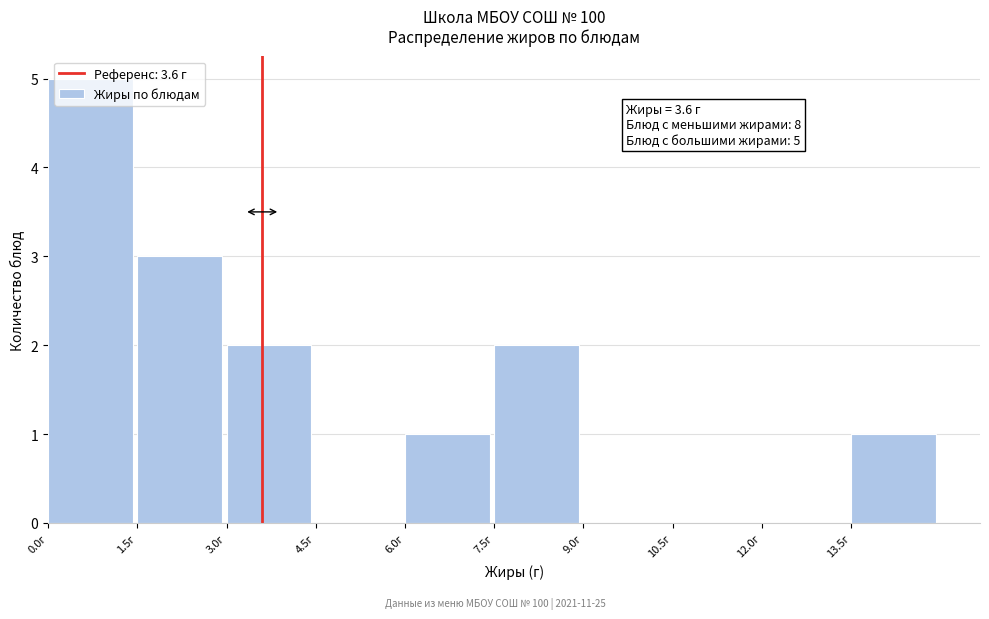

Over which range of the x-axis is the bar tallest?

0.0 to 1.5